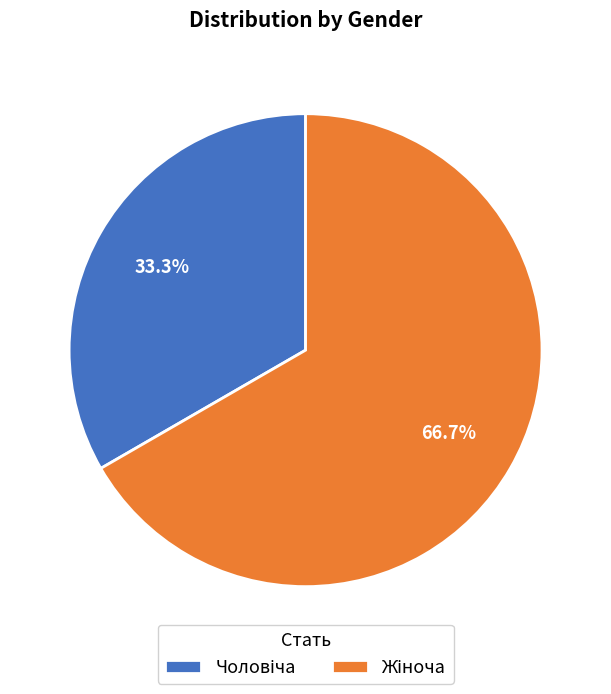

Does any single category account for the majority?

Yes